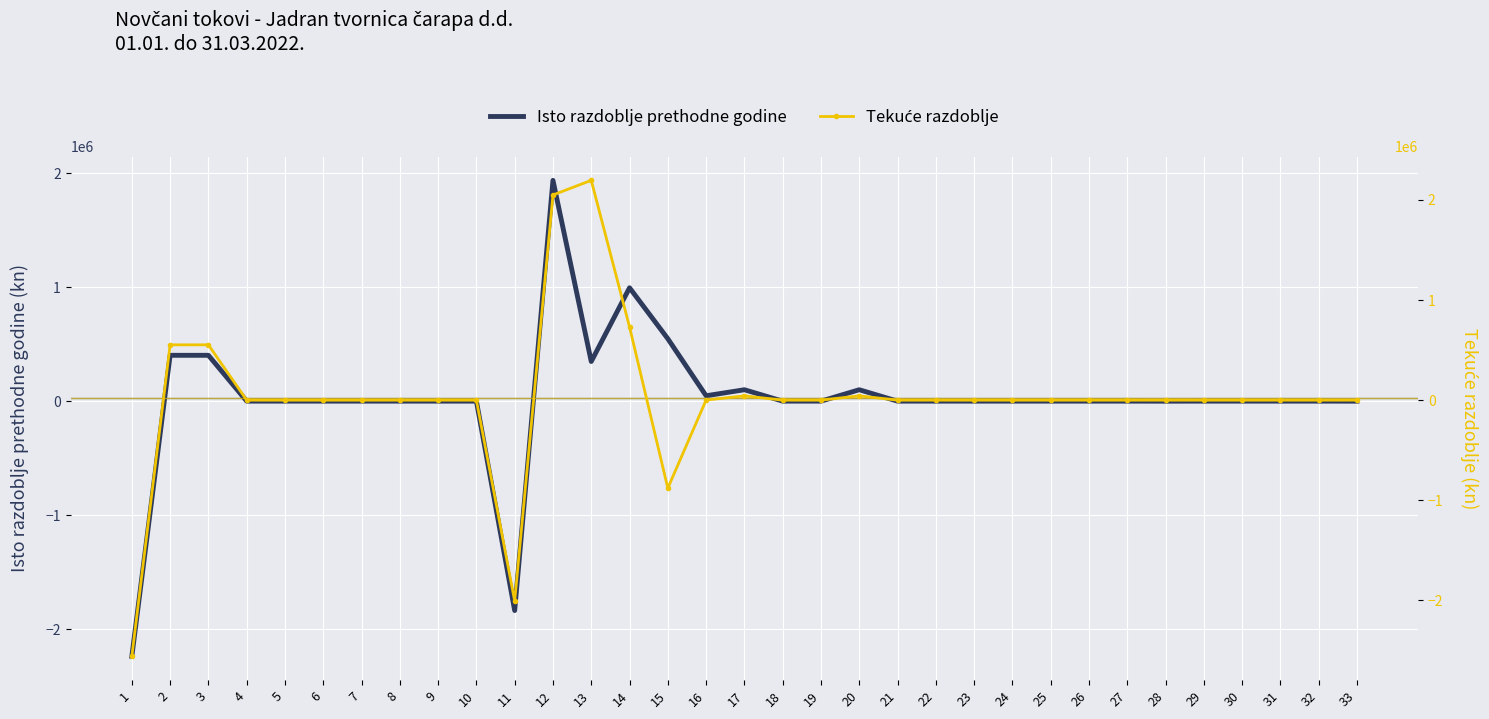

Where is the first local maximum for Tekuće razdoblje?

13